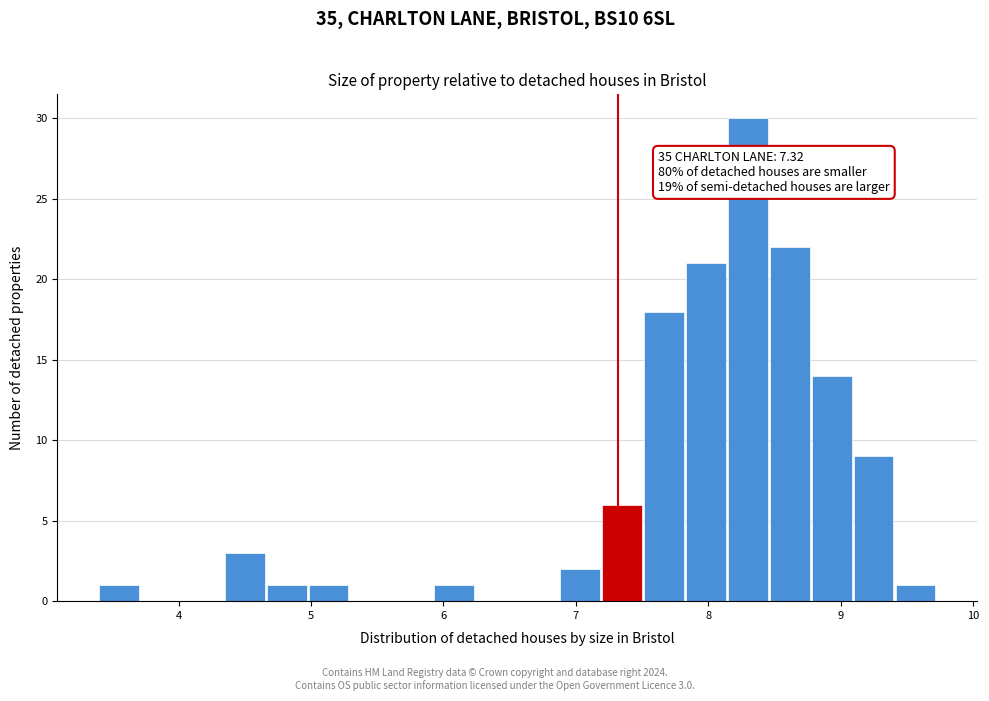

Read against the x-axis, roughly where is the centre of the tallest bar?

8.3